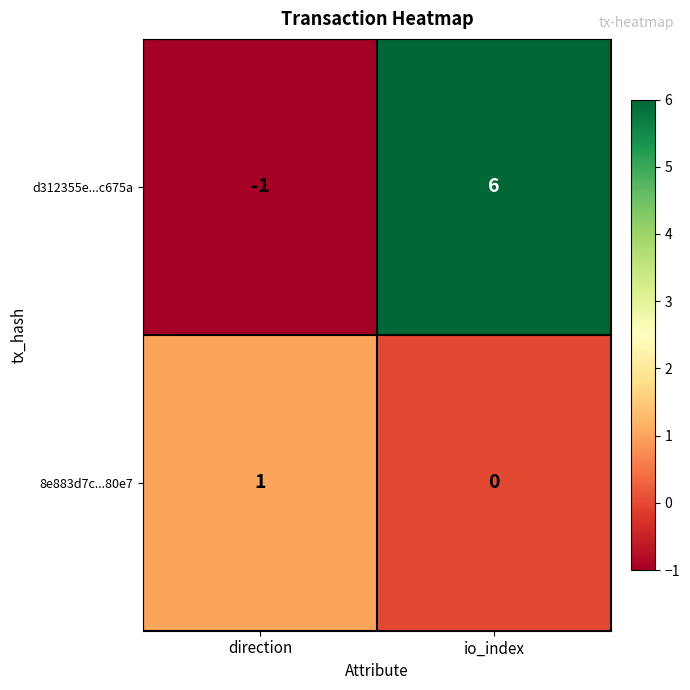

Between direction and io_index, which series saw the biggest shift?

d312355e...c675a